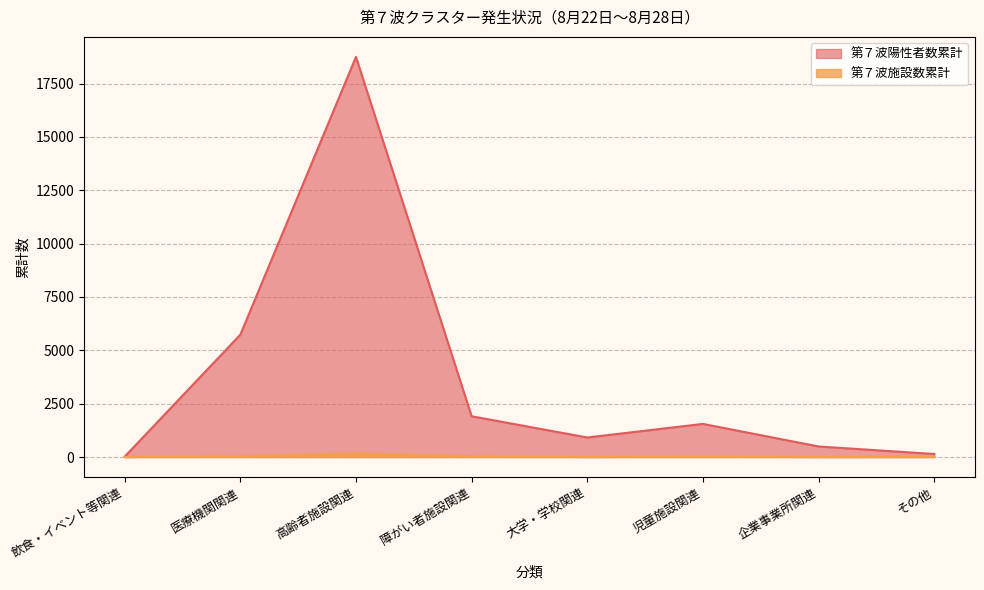

Which has a higher value, 障がい者施設関連 or 医療機関関連?

医療機関関連